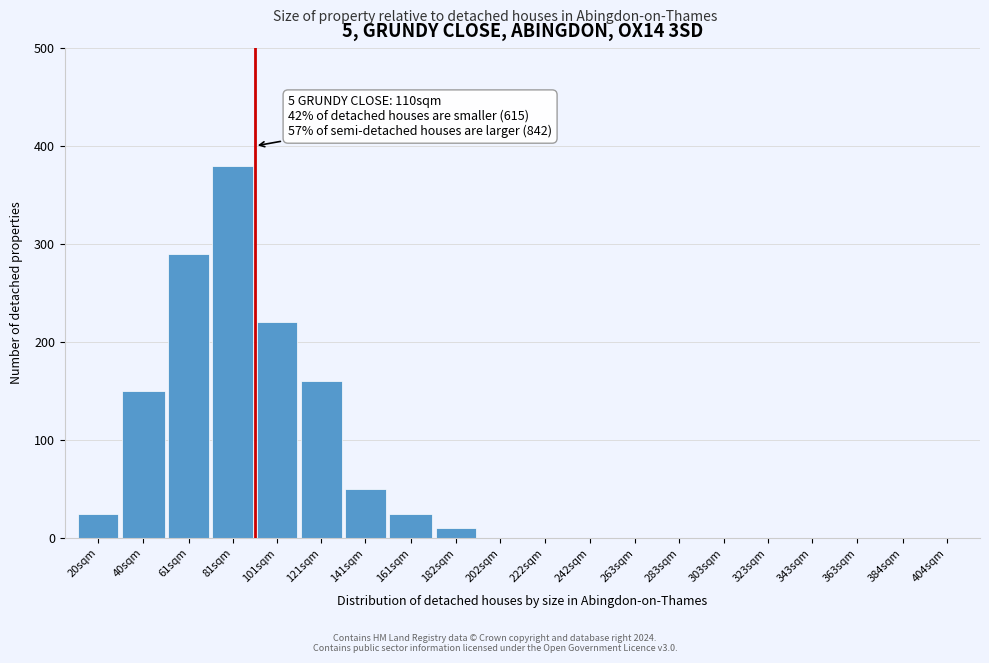

Reading right to left, extract all data points from this chart.

404sqm=0	384sqm=0	363sqm=0	343sqm=0	323sqm=0	303sqm=0	283sqm=0	263sqm=0	242sqm=0	222sqm=0	202sqm=0	182sqm=10	161sqm=25	141sqm=50	121sqm=160	101sqm=220	81sqm=380	61sqm=290	40sqm=150	20sqm=25